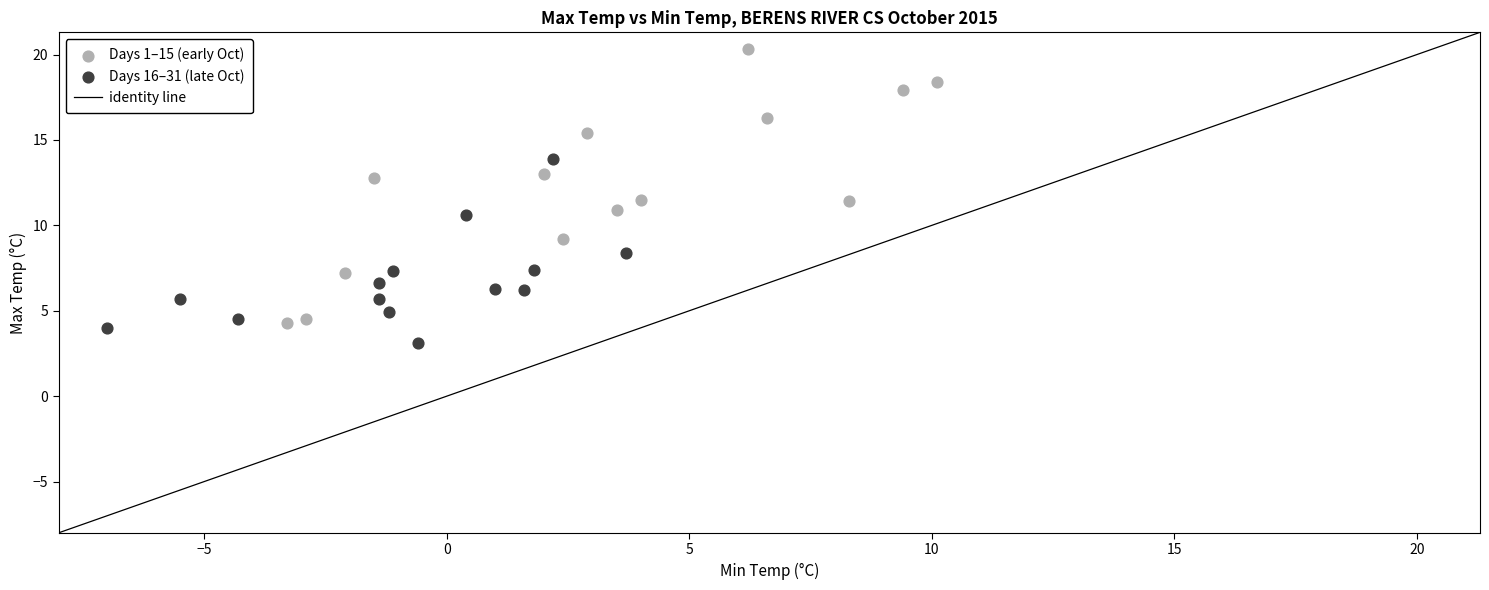

Which series contains the lowest Y value?

Days 16–31 (late Oct)